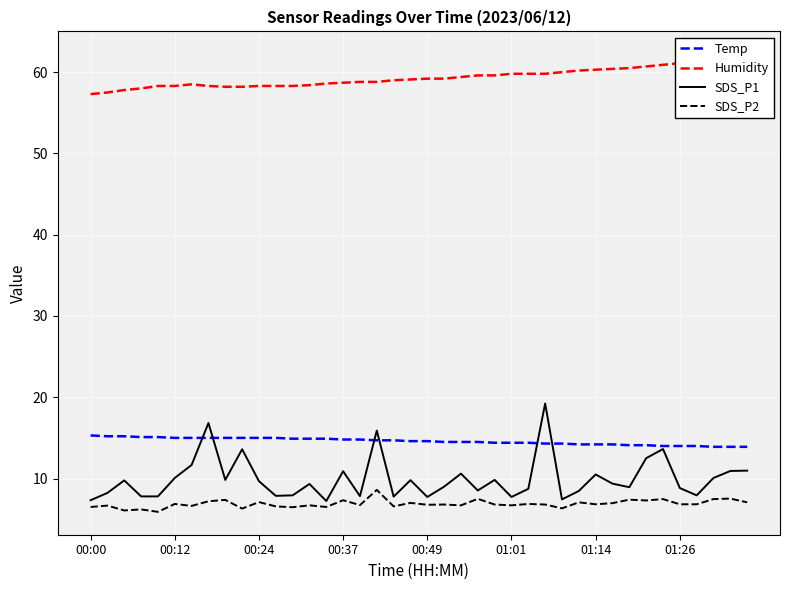

Which series has the largest range (max minus min)?

SDS_P1